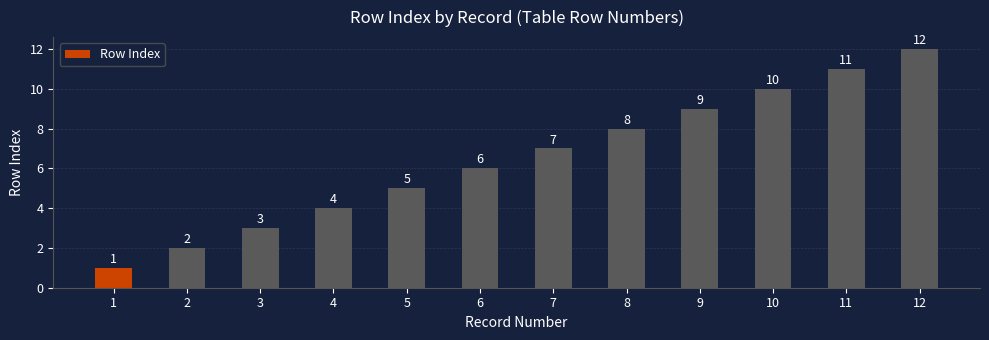

At which label is the value closest to 6?

6